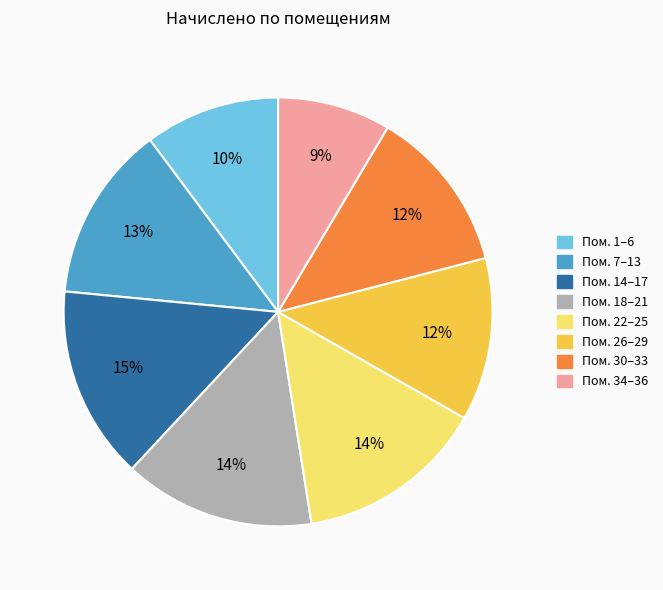

To the nearest percent, what is the average slice percentage?

12%